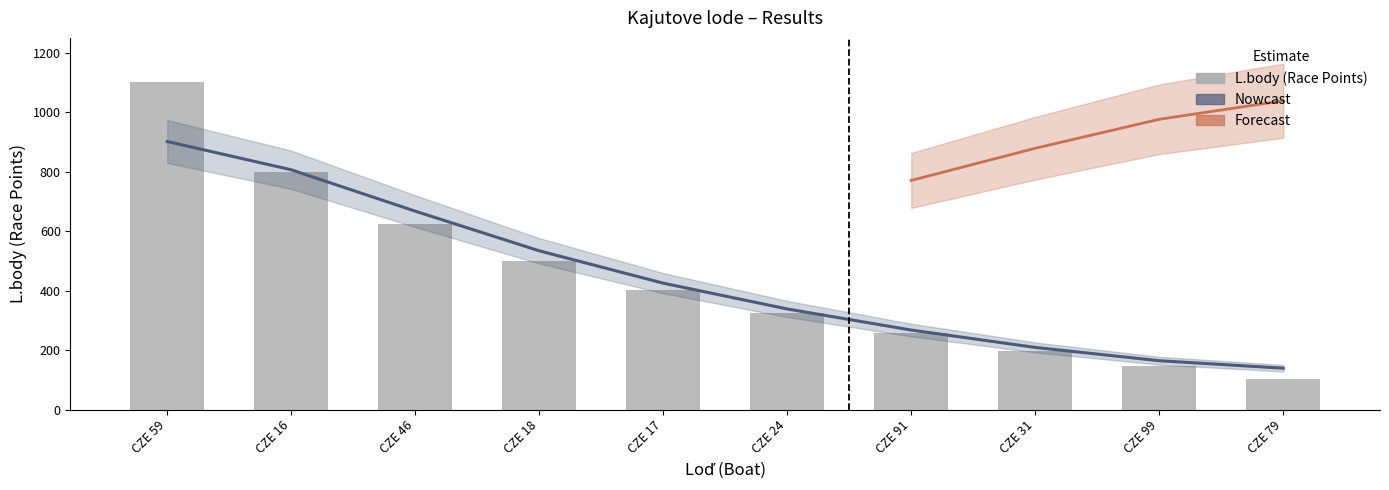

What is the value of the 7th bar from the left?

256